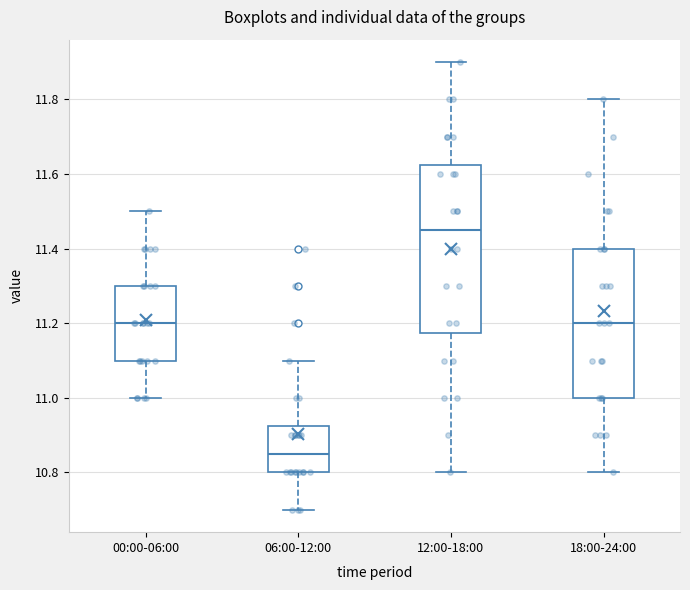

Reading left to right, transcribe this box plot: for each box, give where its median line is, the range the box spans, and where its two whiskers end, as read against the y-axis. The values are not printed on the chart, so give them approximately, as read against the axis.

00:00-06:00: median 11.20, box 11.10 to 11.30, whiskers 11.00 to 11.50
06:00-12:00: median 10.86, box 10.80 to 10.92, whiskers 10.70 to 11.10
12:00-18:00: median 11.46, box 11.18 to 11.62, whiskers 10.80 to 11.90
18:00-24:00: median 11.20, box 11.00 to 11.40, whiskers 10.80 to 11.80